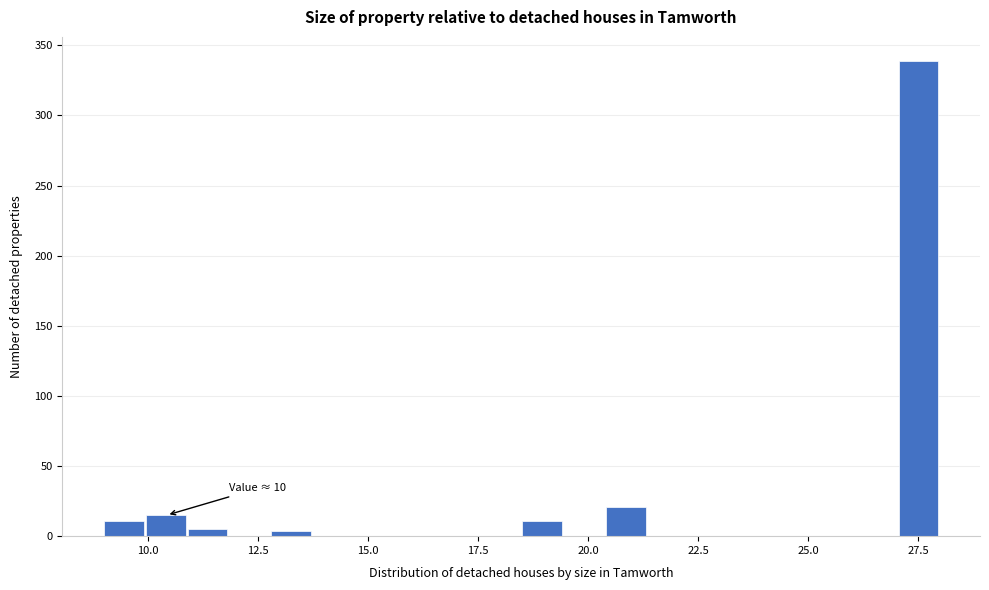

Read against the x-axis, roughly where is the centre of the tallest bar?

27.5